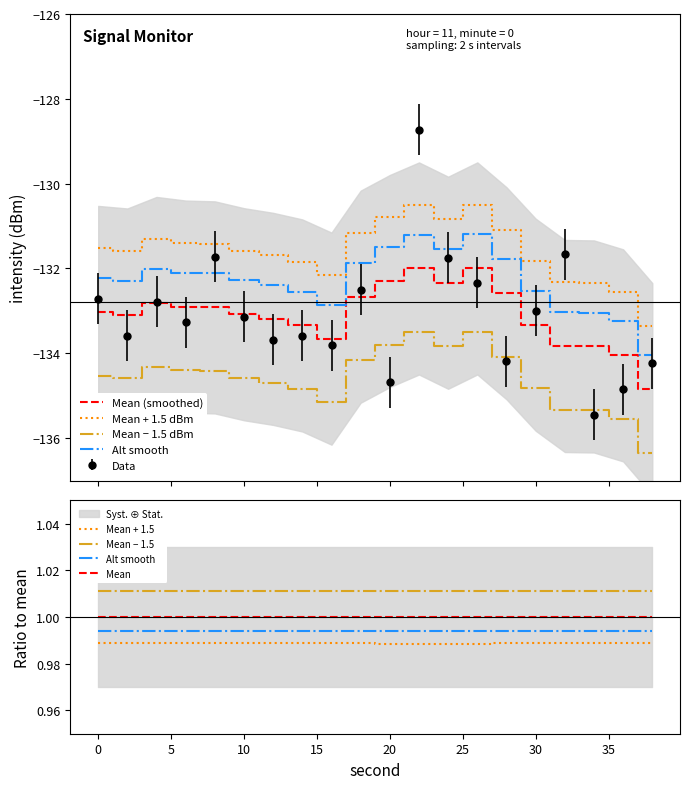

Where is the first local minimum?

2